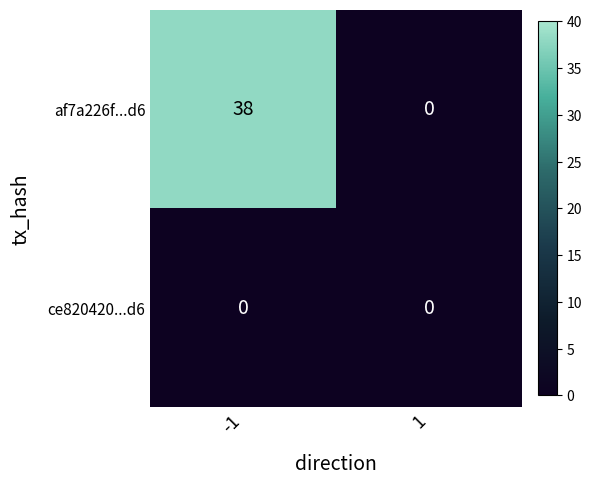

Reading left to right, what are all the values shown in this chart?

af7a226f...d6: -1=38	1=0
ce820420...d6: -1=0	1=0